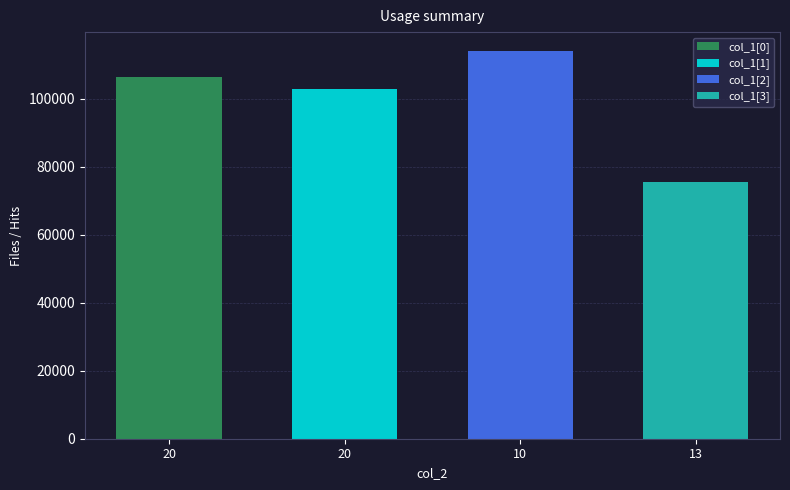

True or false: the data shows 119706 at 13.

False